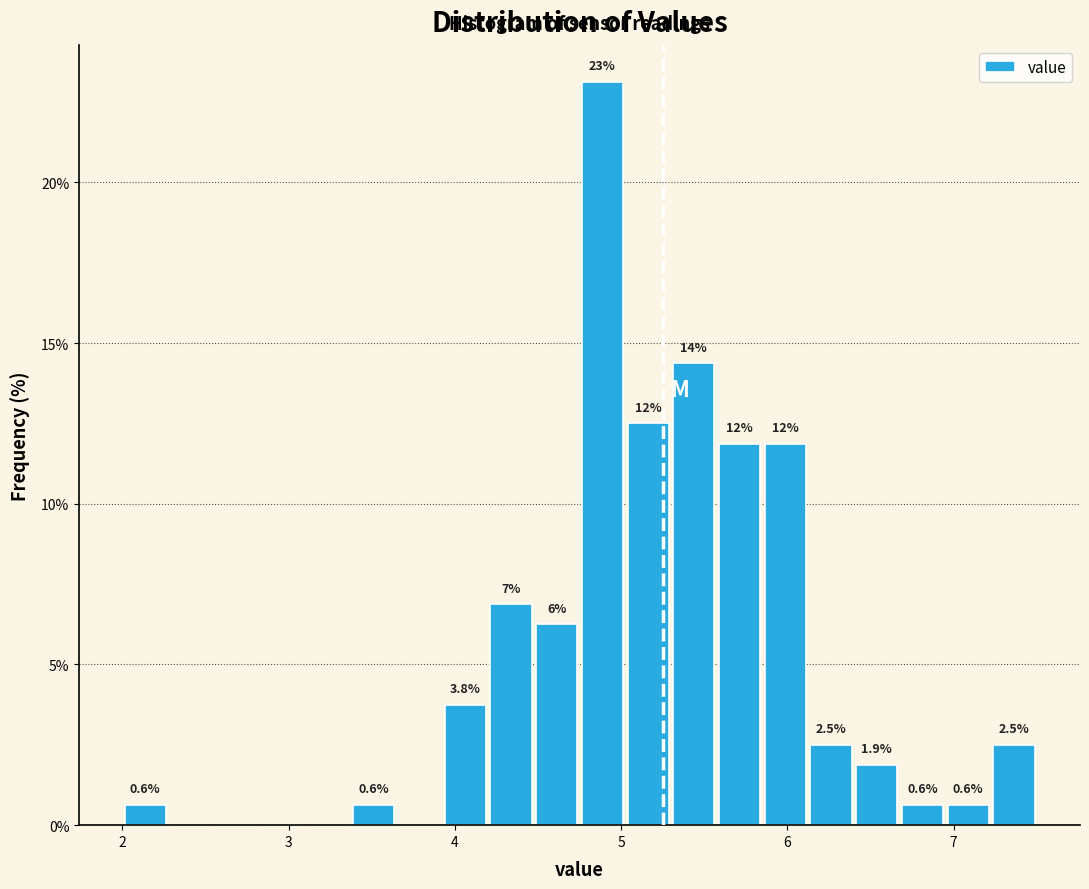

Read against the x-axis, roughly where is the centre of the tallest bar?

4.9